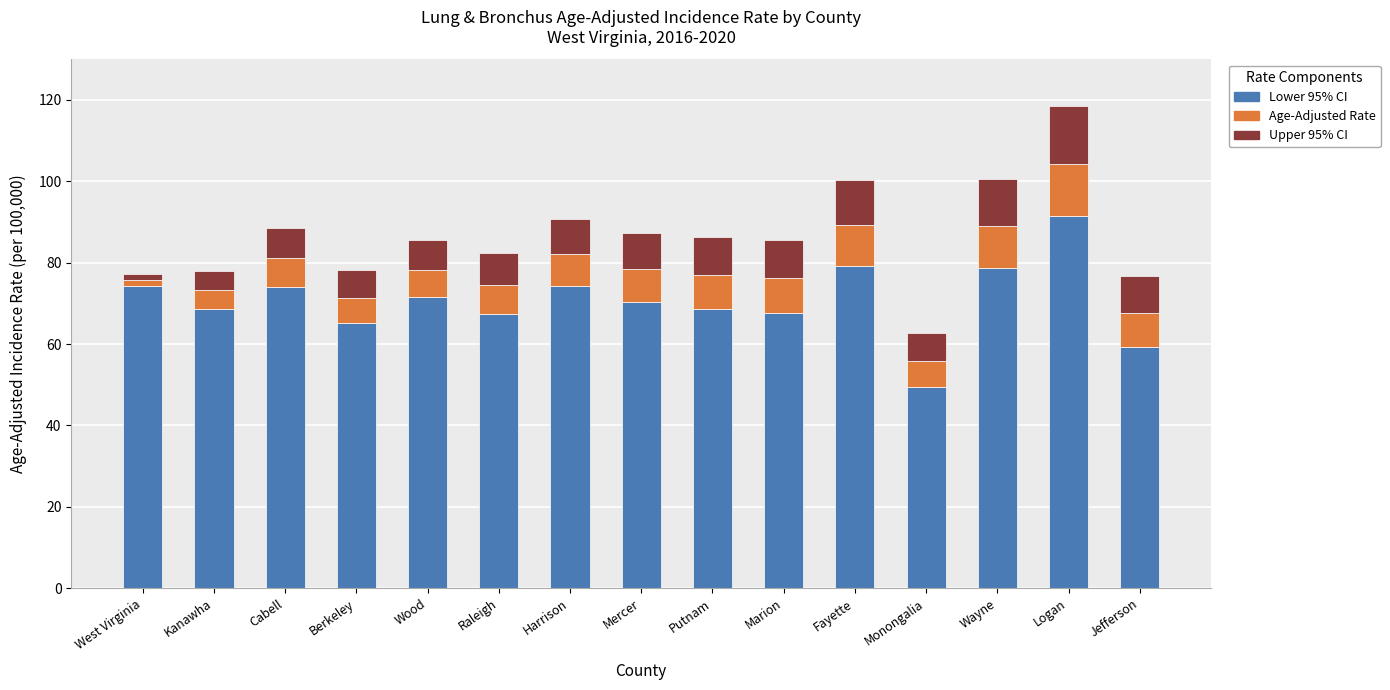

At which category is the sum across all series the highest?

Logan